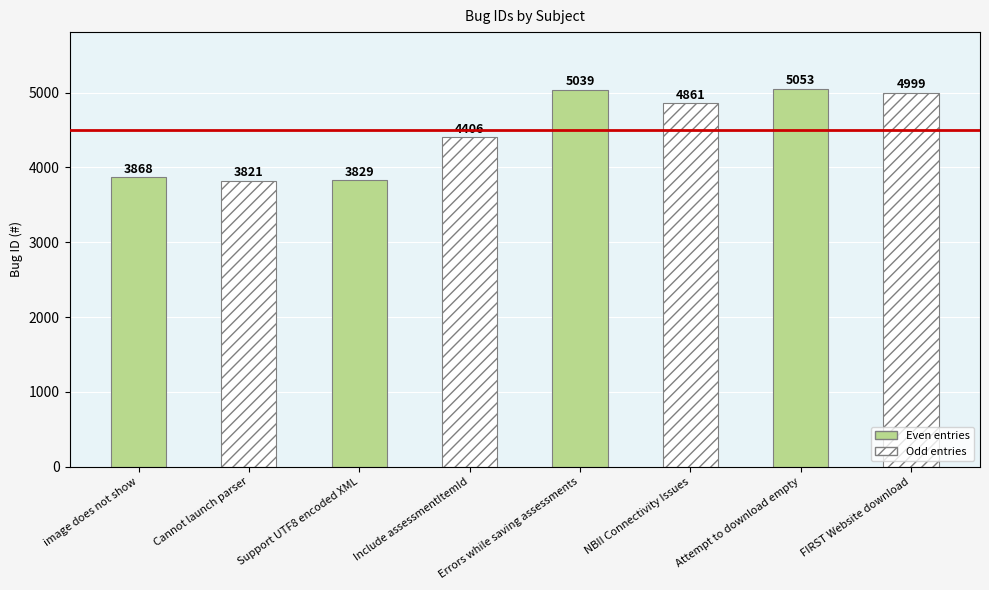

Between Attempt to download empty and NBII Connectivity Issues, which is larger?

Attempt to download empty